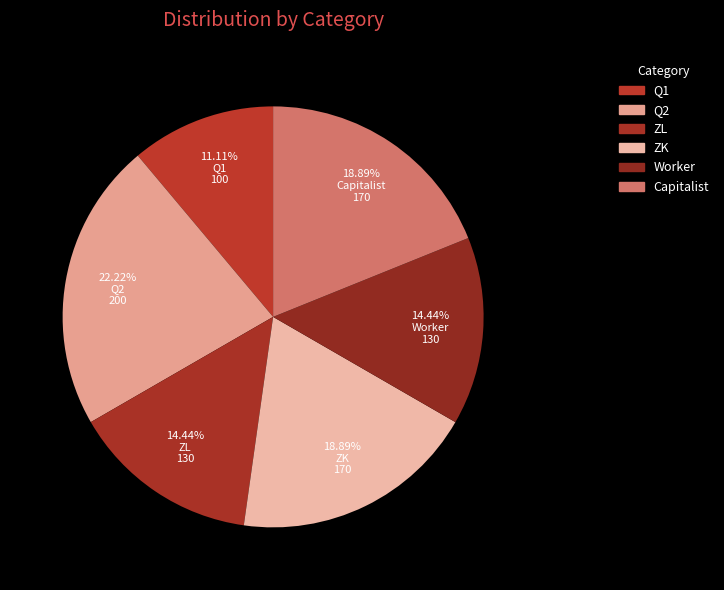

Which category has the smallest portion of the pie?

Q1